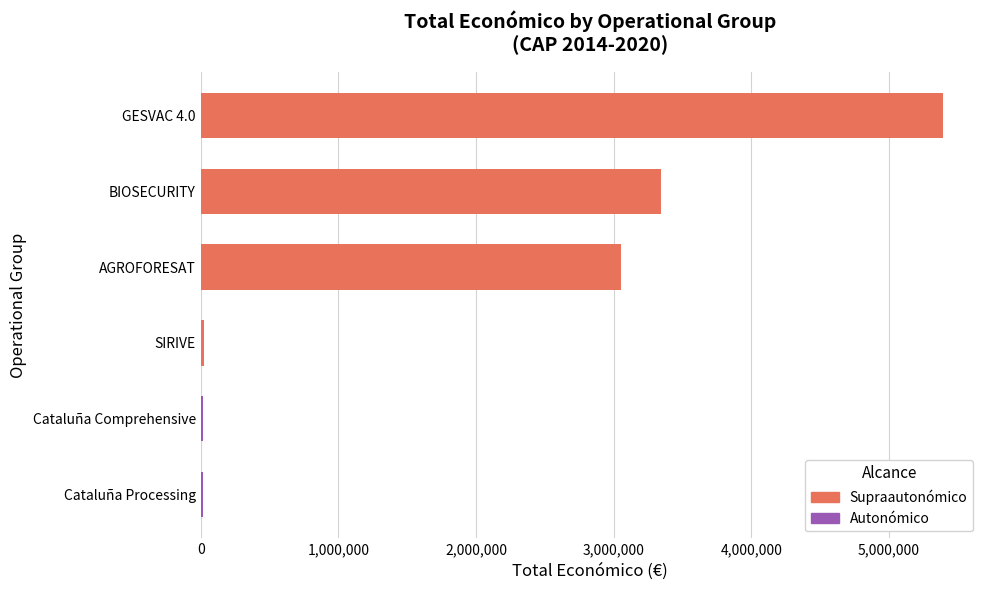

The chart shows a value of 3342252 at BIOSECURITY. True or false?

True